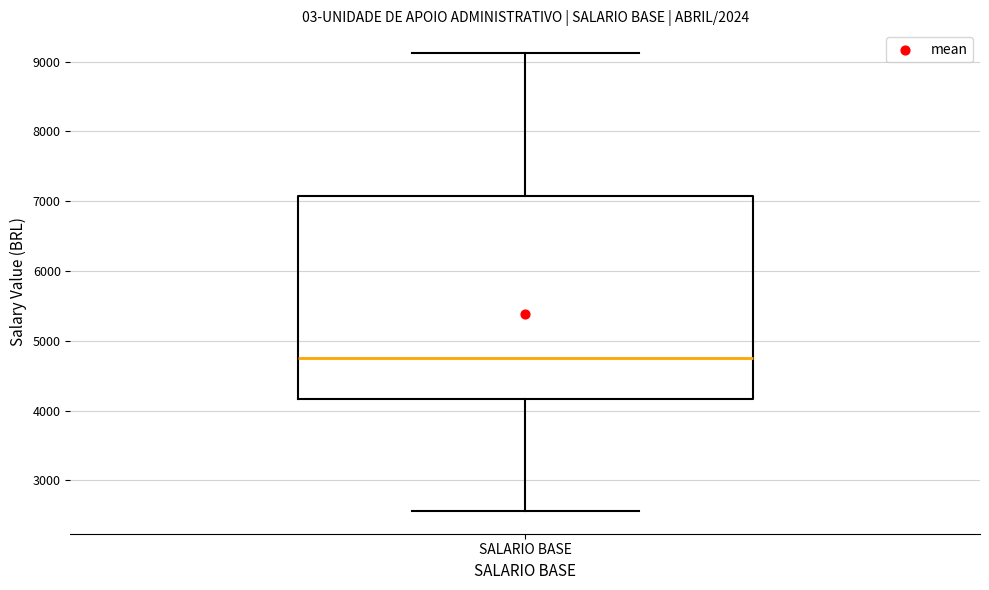

Read this box plot against the y-axis: the position of the median line, the range covered by the box, and the ends of both whiskers. The values are not printed on the chart, so give them approximately, as read against the axis.

median 4800, box 4200 to 7100, whiskers 2600 to 9100